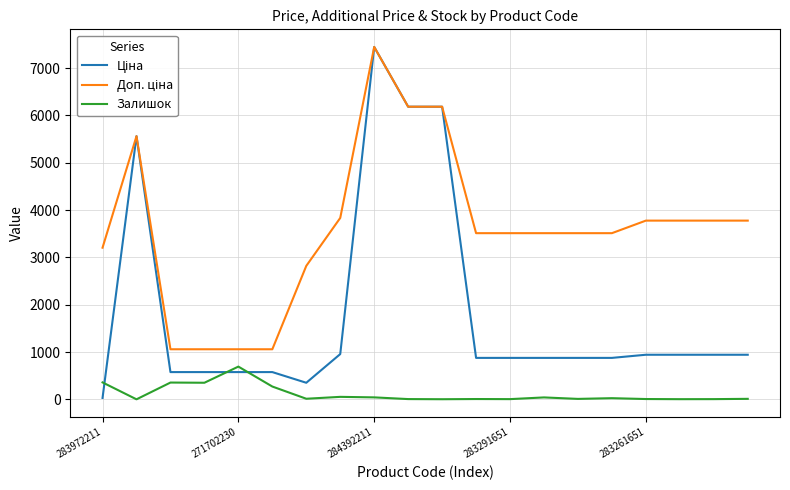

How many lines are shown in the chart?

3